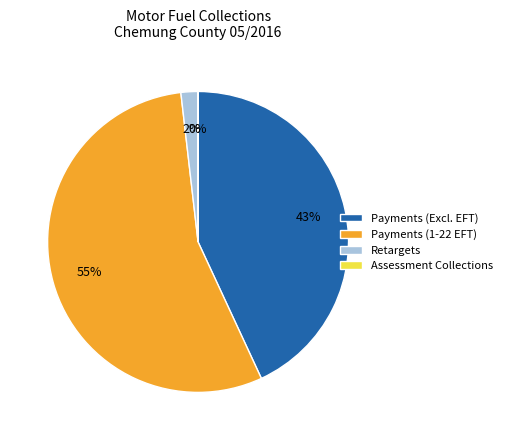

To the nearest percent, what is the difference between the largest and smallest slice percentages?

55%